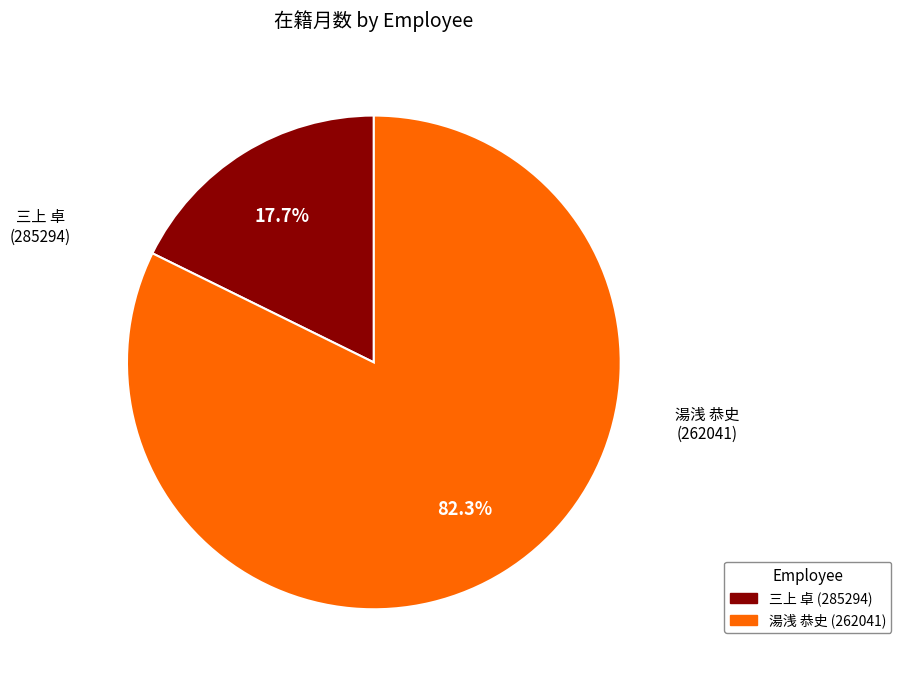

Is there any slice that represents more than half of the pie?

Yes